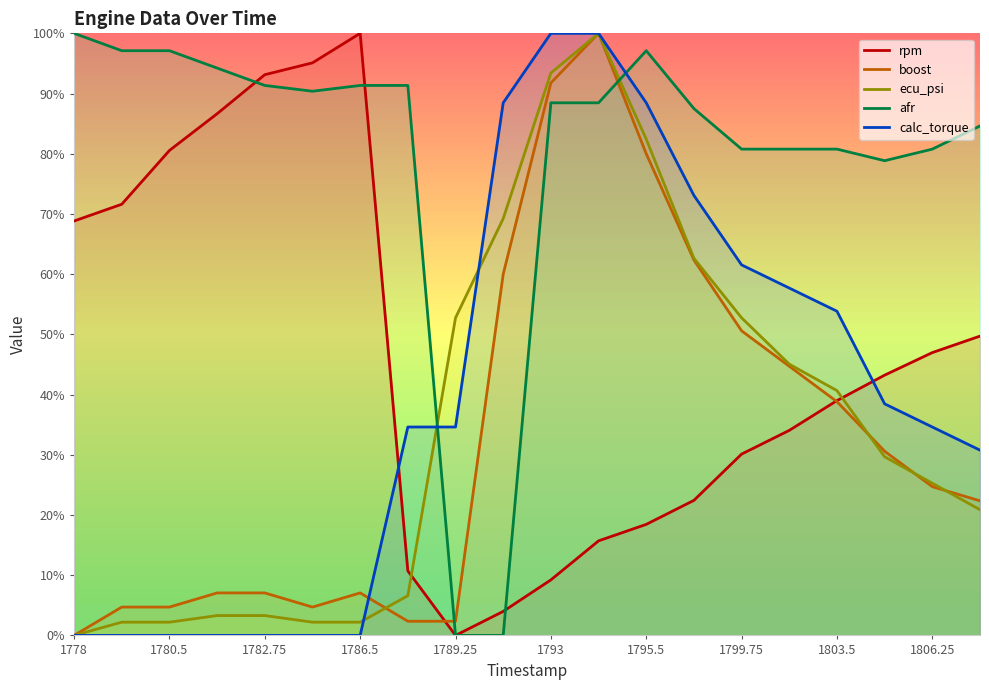

The value of afr at 1803.5 is 122.6. True or false?

False